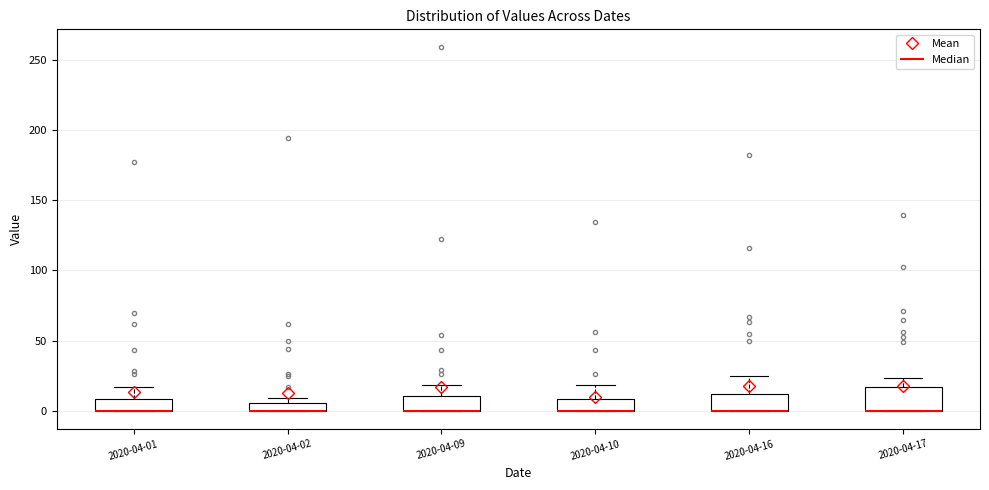

Where is the upper edge of the box for 2020-04-02 on the y-axis? The values are not printed on the chart, so give them approximately, as read against the axis.

5